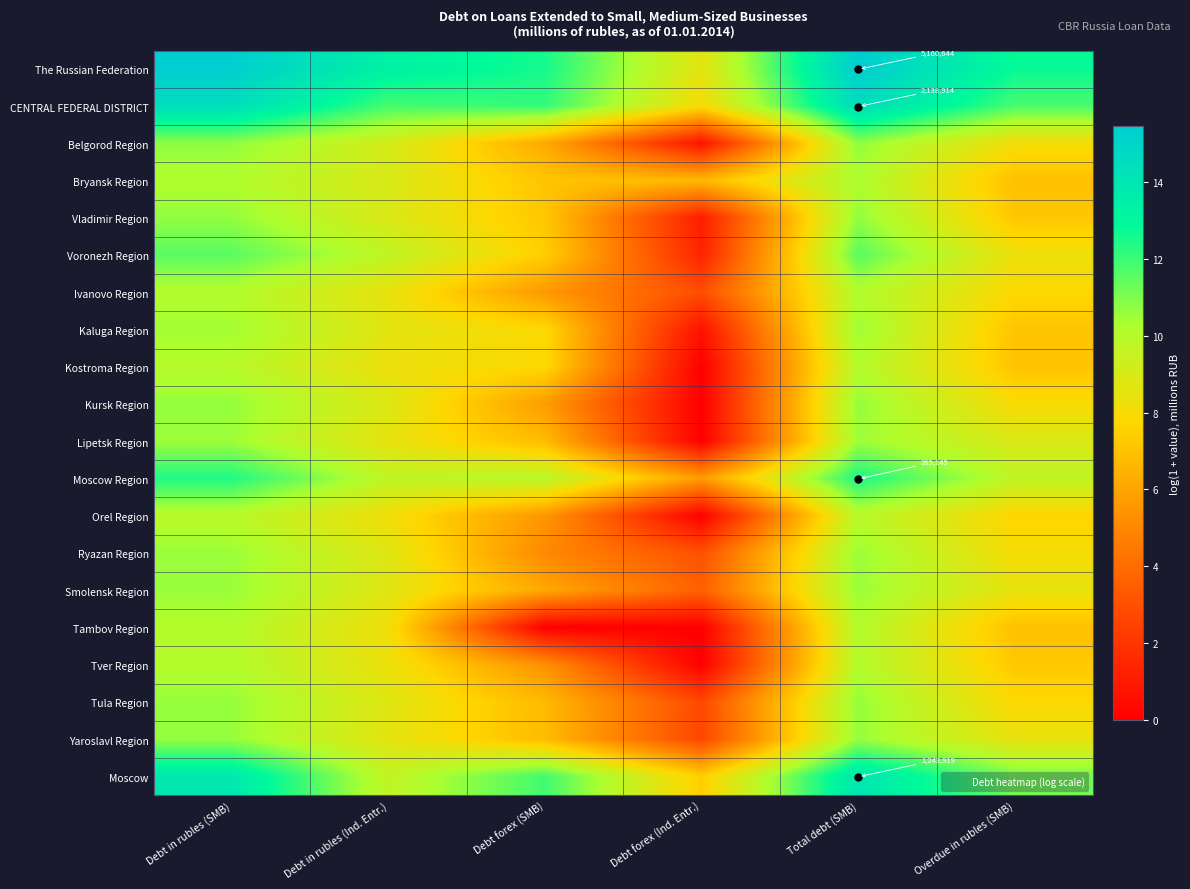

Read the Tula Region value at Overdue in rubles (SMB).

7.8